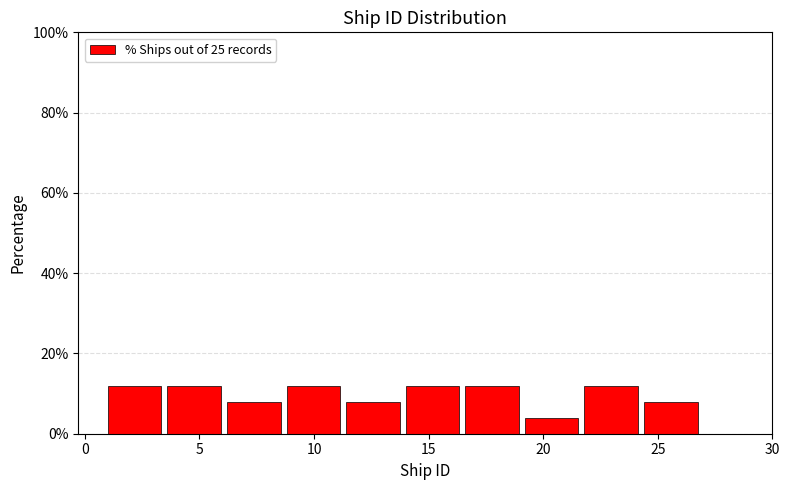

How tall is the bar that spans 24.4 to 27.0 on the x-axis? Neither the bar edges nor the heights are printed on the chart, so give them approximately, as read against the axes.

8